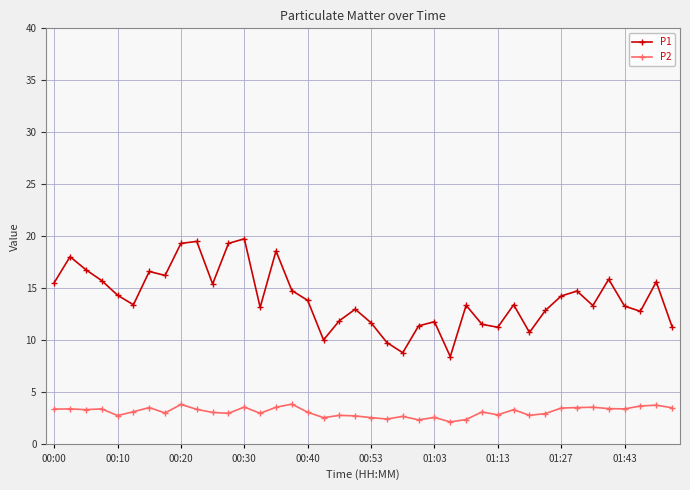

What is the sum of all P1 values?

562.1